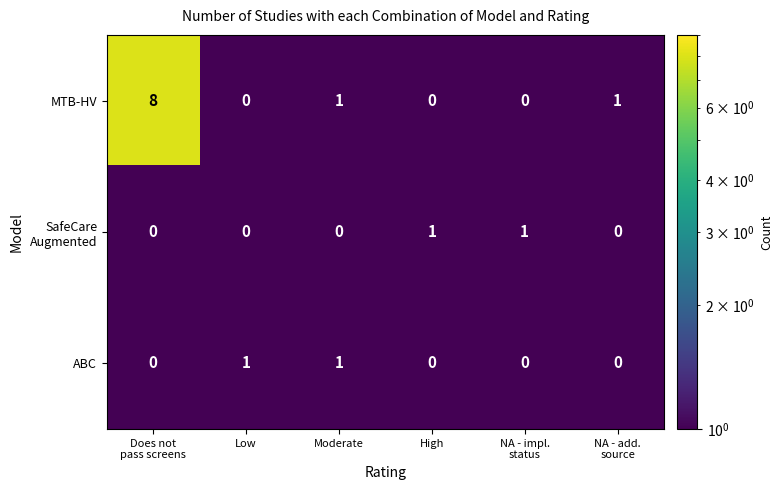

What is the maximum value for MTB-HV?

8